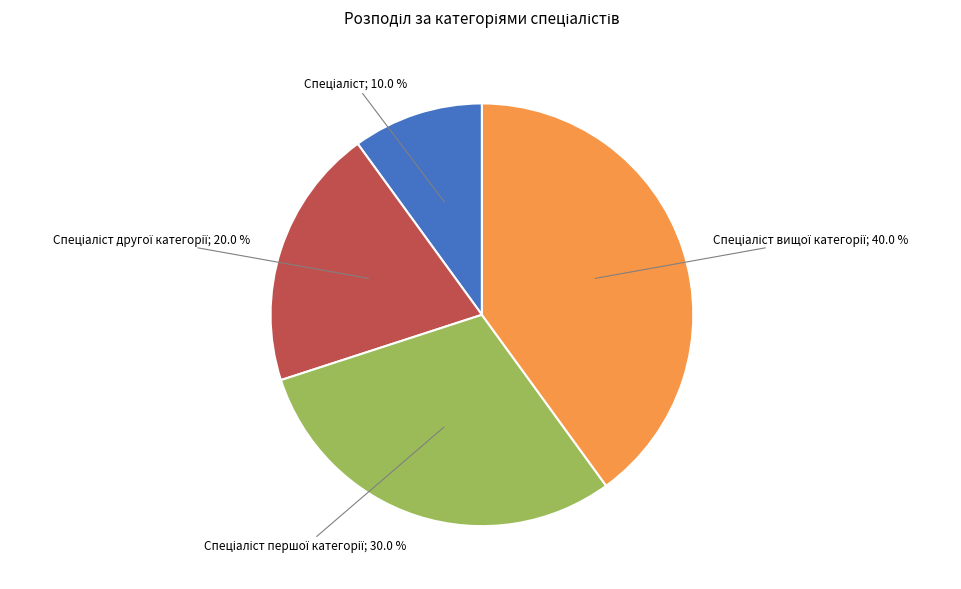

Is there a majority slice in this chart?

No